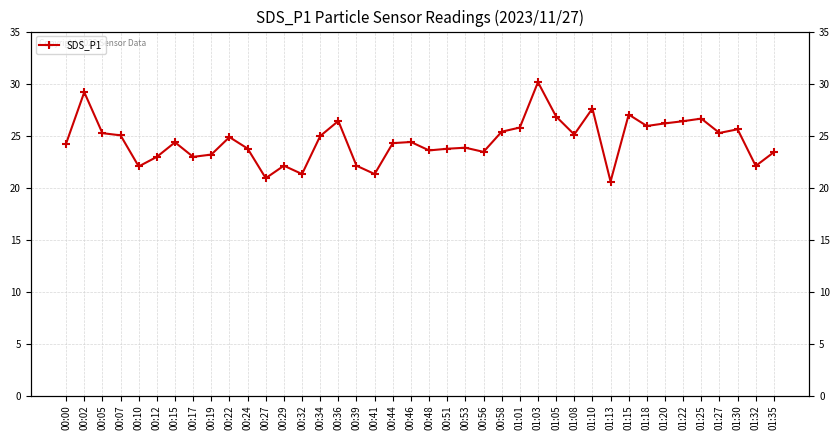

Rank the categories by value from highest to lowest.

01:03, 00:02, 01:10, 01:15, 01:05, 01:25, 00:36, 01:22, 01:20, 01:18, 01:01, 01:30, 00:58, 01:27, 00:05, 01:08, 00:07, 00:34, 00:22, 00:46, 00:15, 00:44, 00:00, 00:53, 00:24, 00:51, 00:48, 00:56, 01:35, 00:19, 00:12, 00:17, 00:29, 00:39, 01:32, 00:10, 00:32, 00:41, 00:27, 01:13